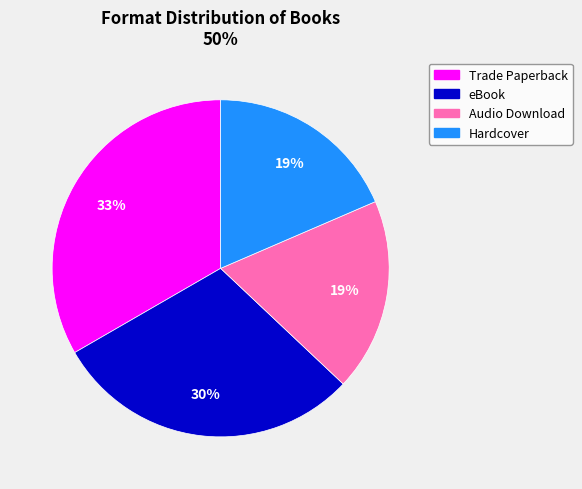

How many segments does this pie chart have?

4